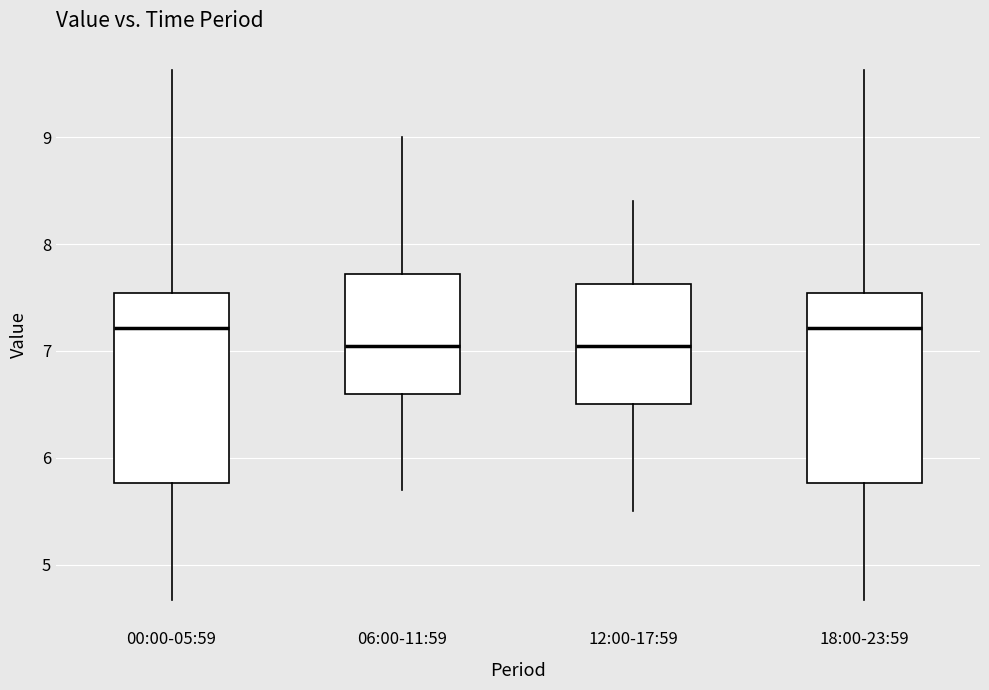

Where does the lower whisker of the box for 18:00-23:59 end on the y-axis? The values are not printed on the chart, so give them approximately, as read against the axis.

4.7